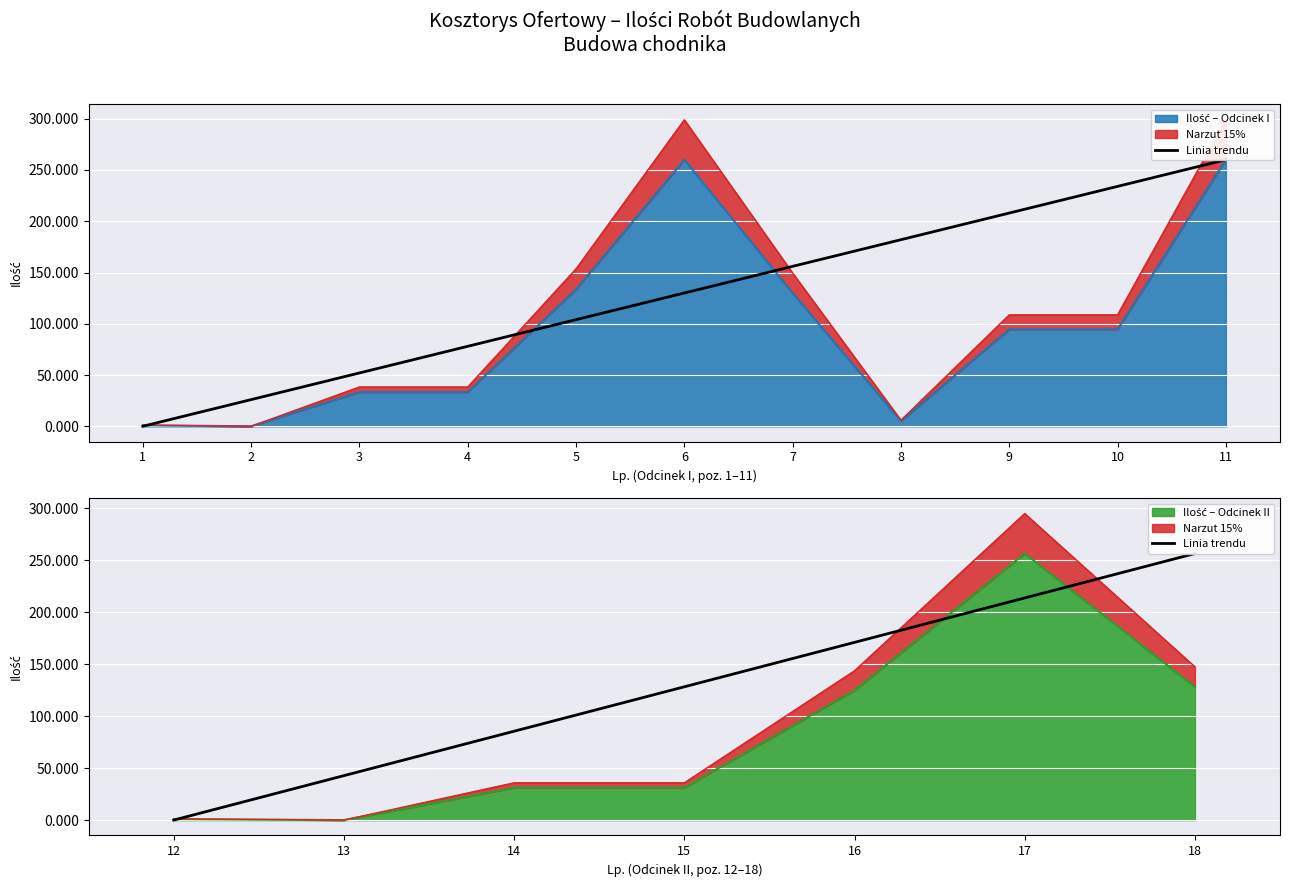

Which category has the lowest value across all series?

12